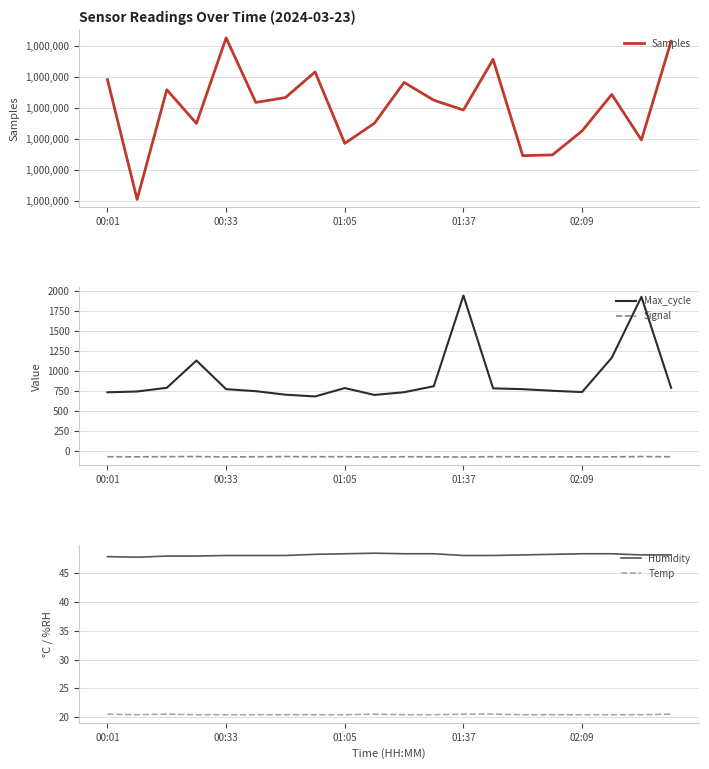

At which label is Max_cycle closest to 1315?

17